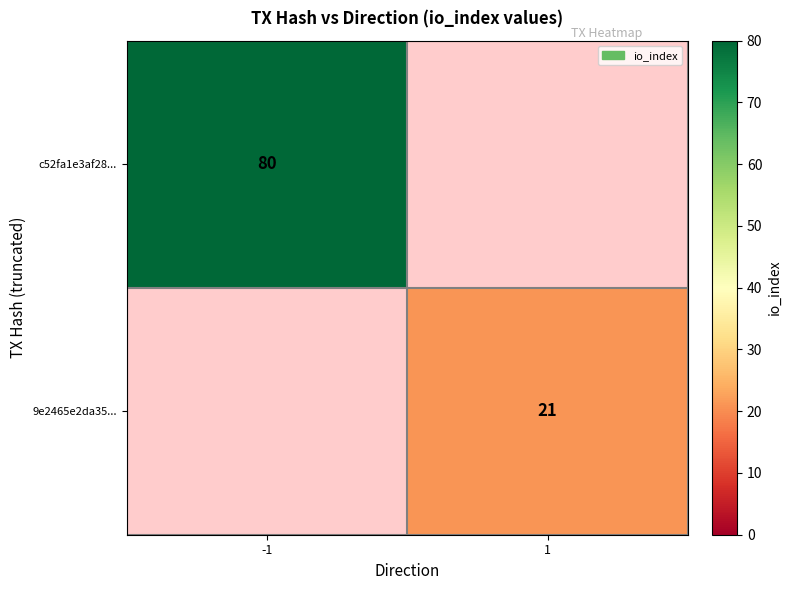

True or false: 9e2465e2da35... has a value of 21 at 1.

True